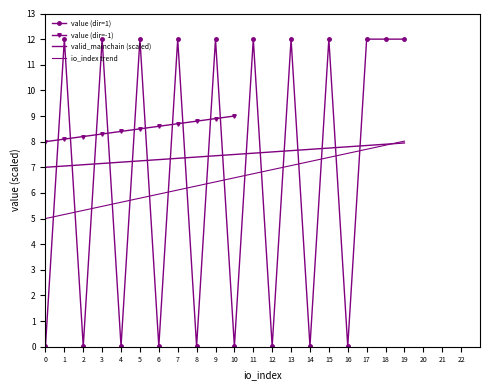

Does the chart have visible grid lines?

No